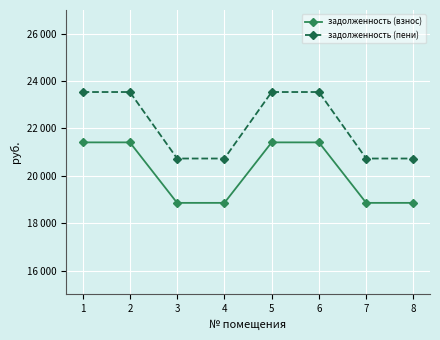

Rank the series at 3 from lowest to highest value.

задолженность (взнос), задолженность (пени)